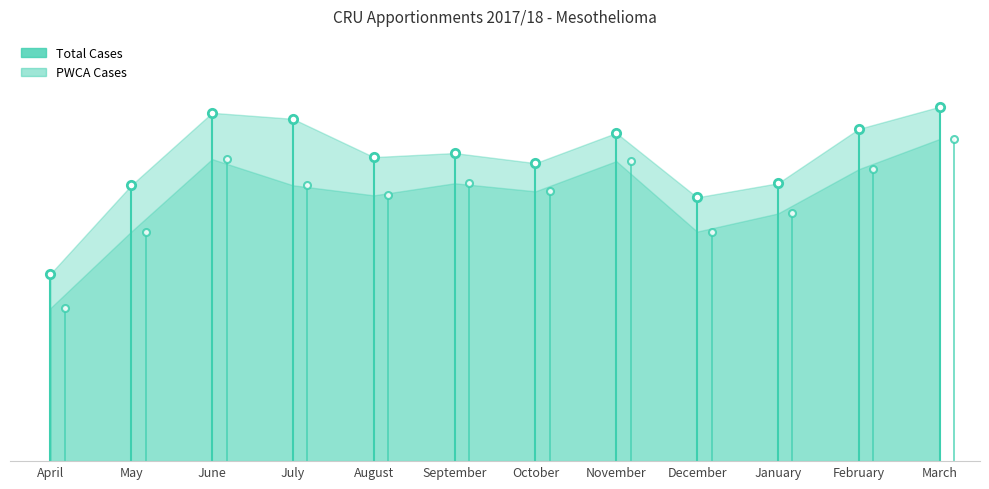

True or false: Total Cases has a value of 138 at January.

True